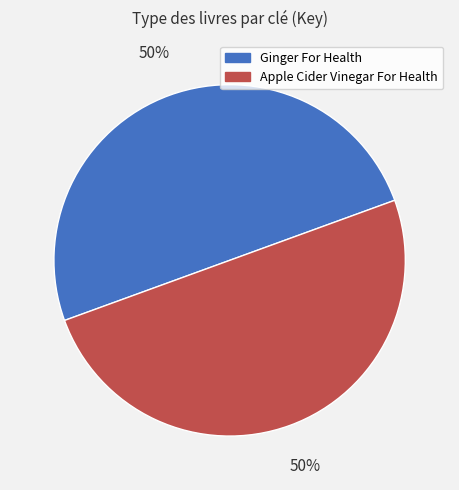

What is the ratio of the value at Ginger For Health to the value at Apple Cider Vinegar For Health?

1.0